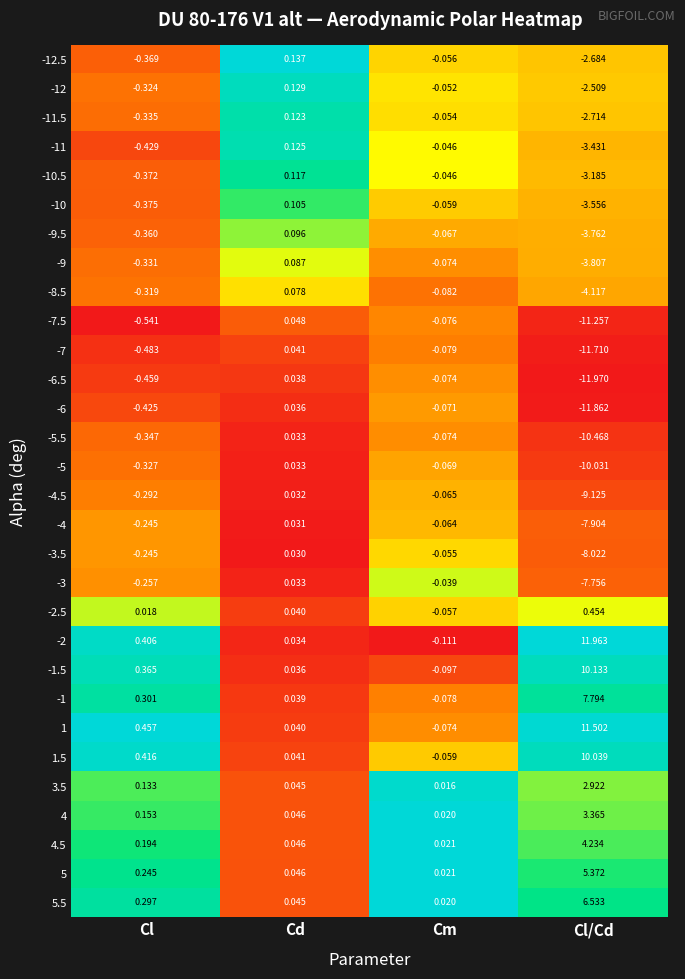

Which series has the largest total across all categories?

-2